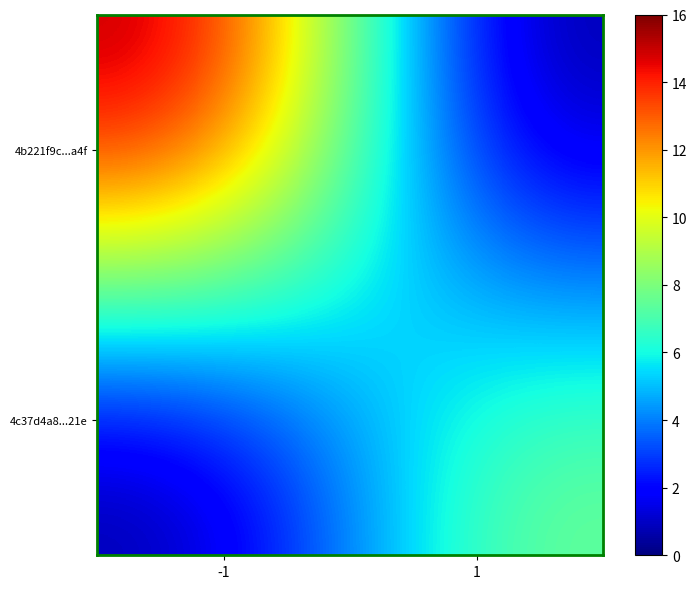

Reading left to right, what are all the values shown in this chart?

4b221f9c...a4f: -1=16	1=0
4c37d4a8...21e: -1=0	1=8